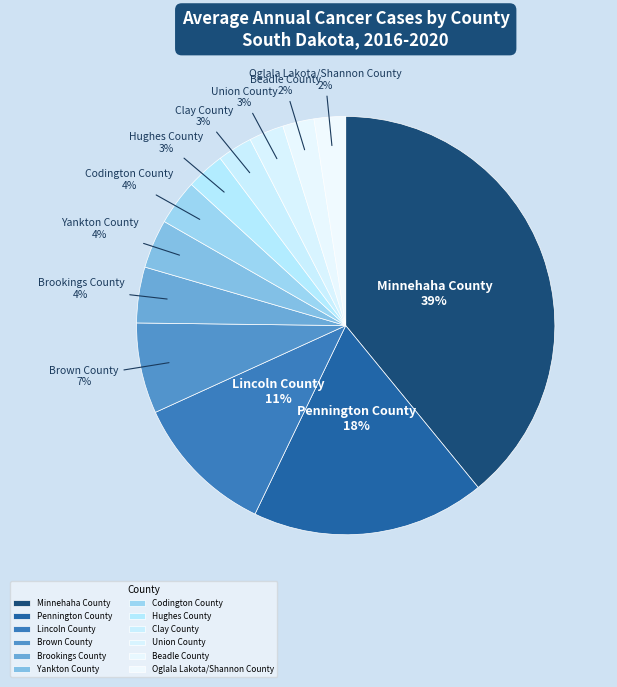

True or false: Minnehaha County accounts for 29% of the total.

False